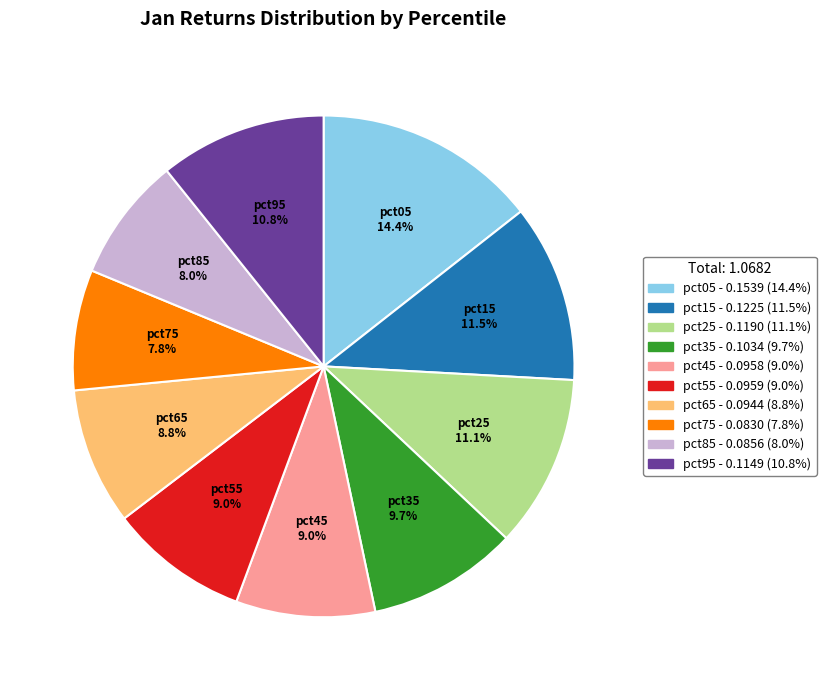

Which slice is the largest?

pct05